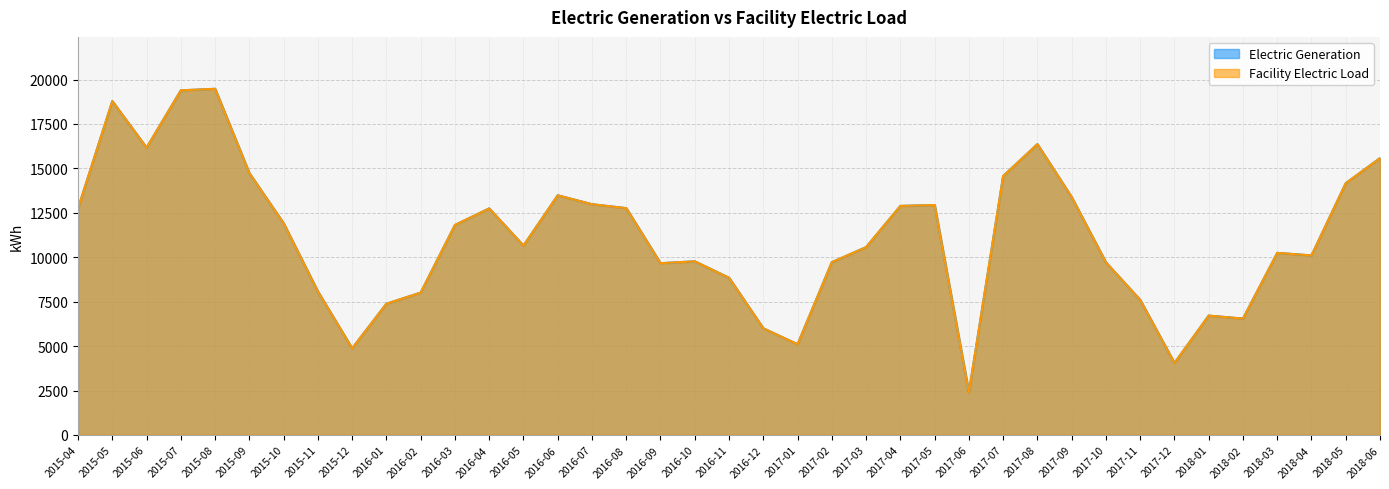

What are all the series names shown in the legend?

Electric Generation, Facility Electric Load